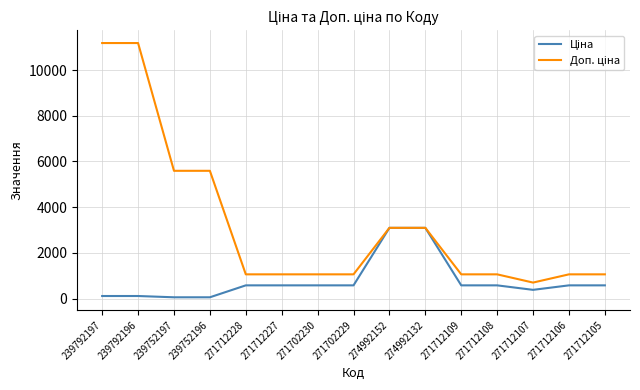

What is the minimum value shown in the chart?

55.9